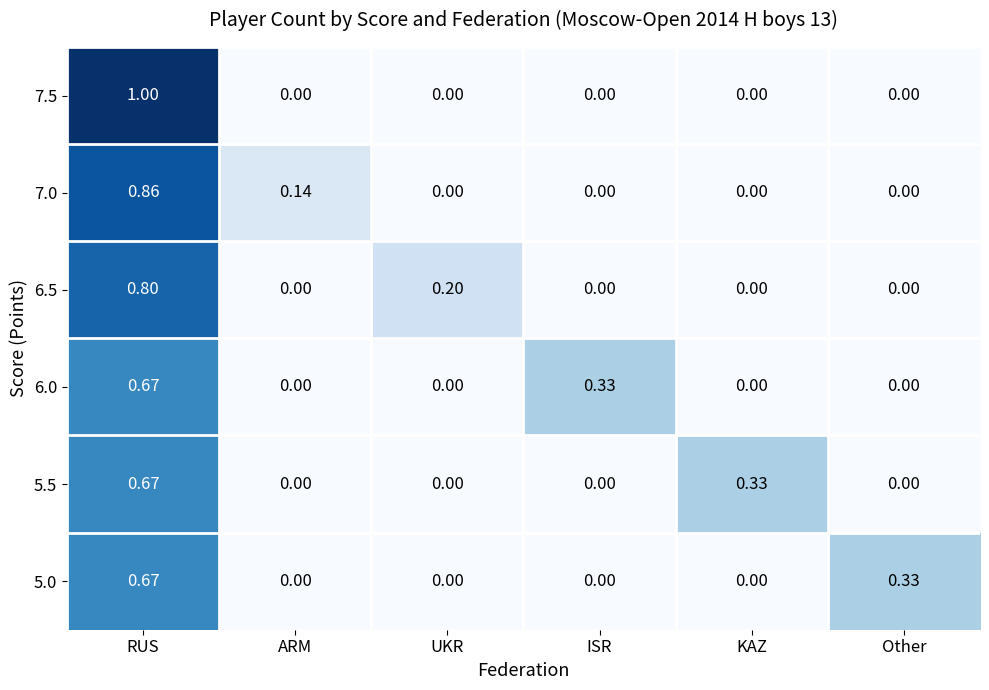

Which category has the highest value in the 5.0 series?

RUS